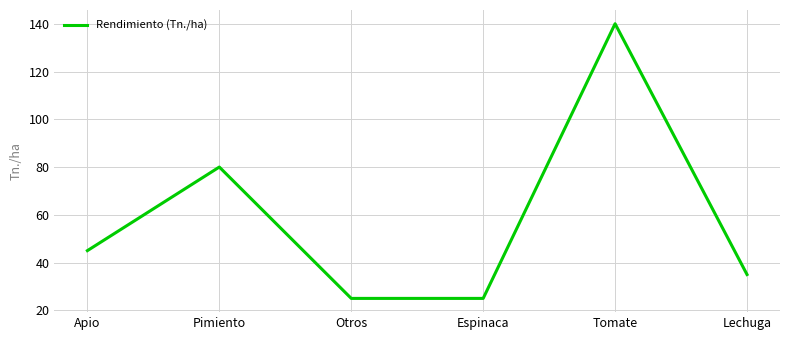

The chart shows a value of 25 at Espinaca. True or false?

True